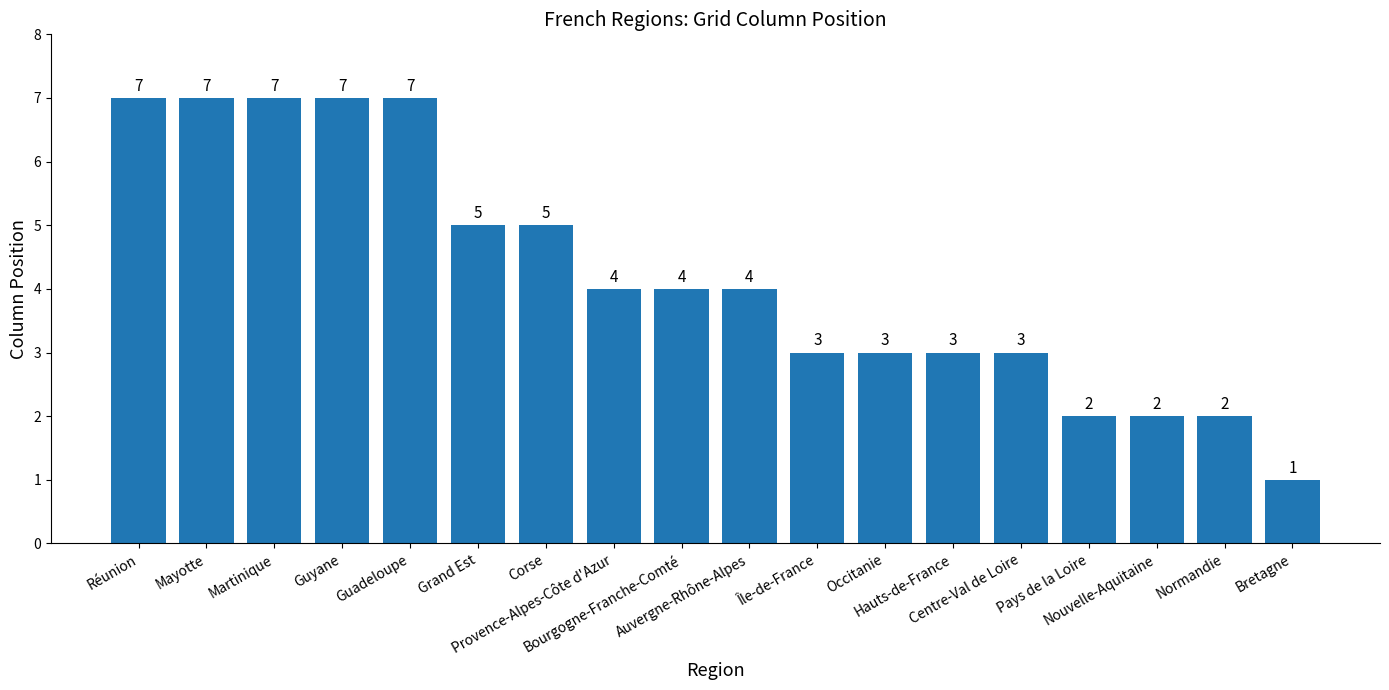

What is the label of the 8th bar from the right?

Île-de-France